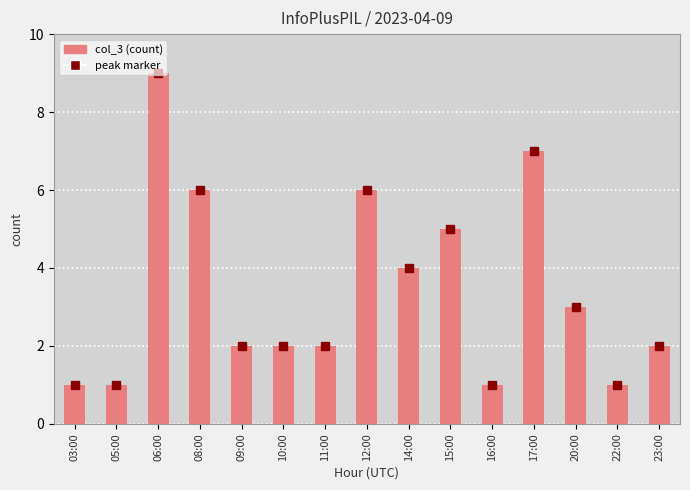

What is the label of the 10th bar from the right?

10:00